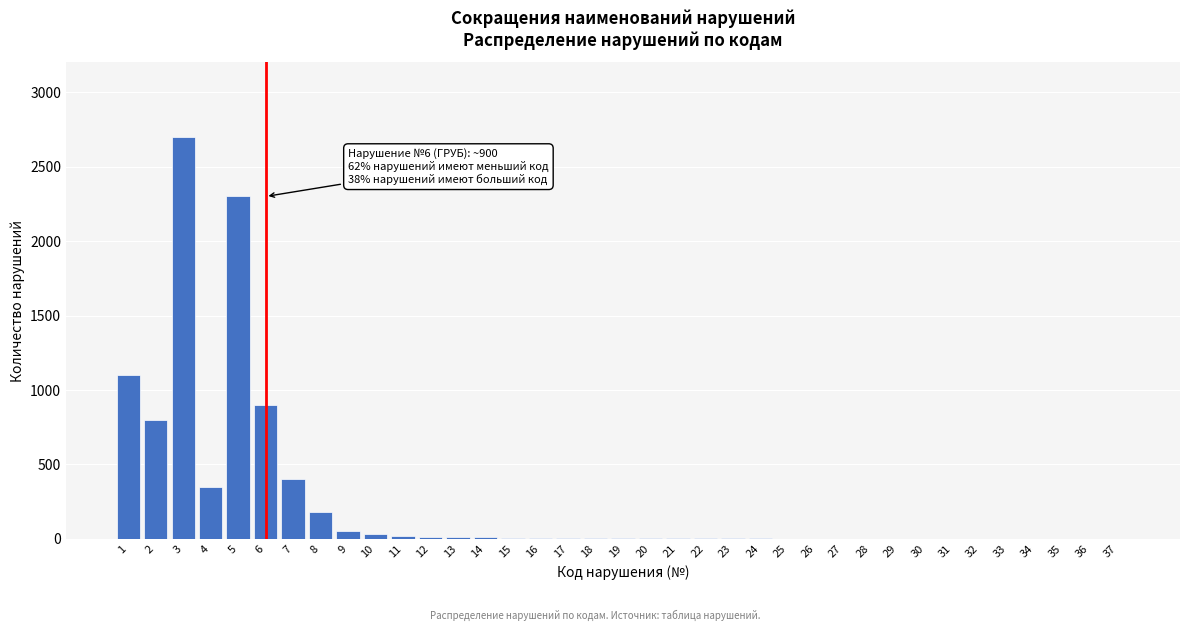

What is the maximum value shown in the chart?

2700